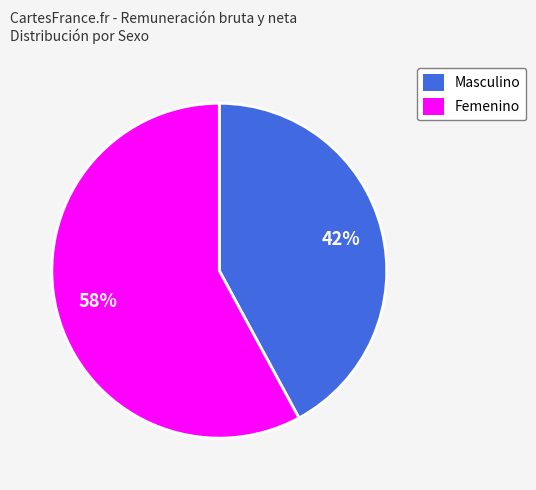

How many segments does this pie chart have?

2